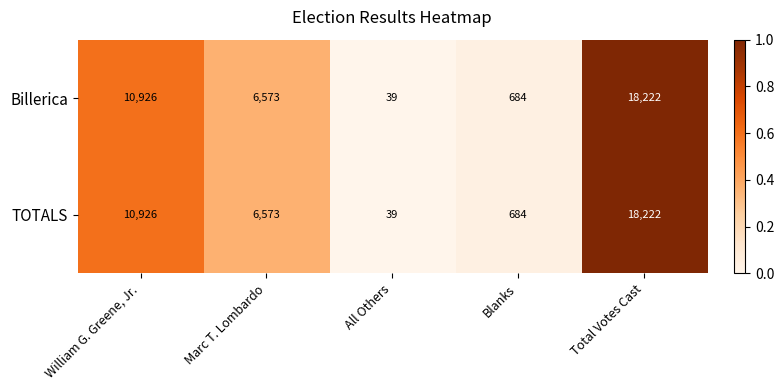

What is the total value across all series at Blanks?

1368